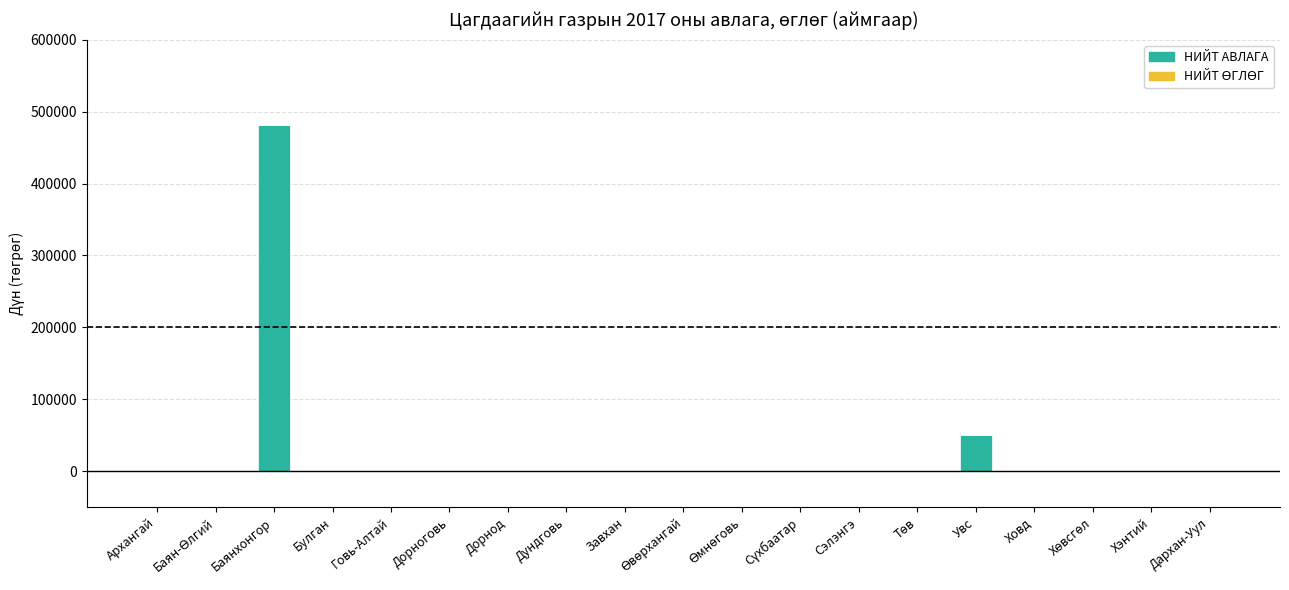

Where is the data nearest to the value 240802?

Увс